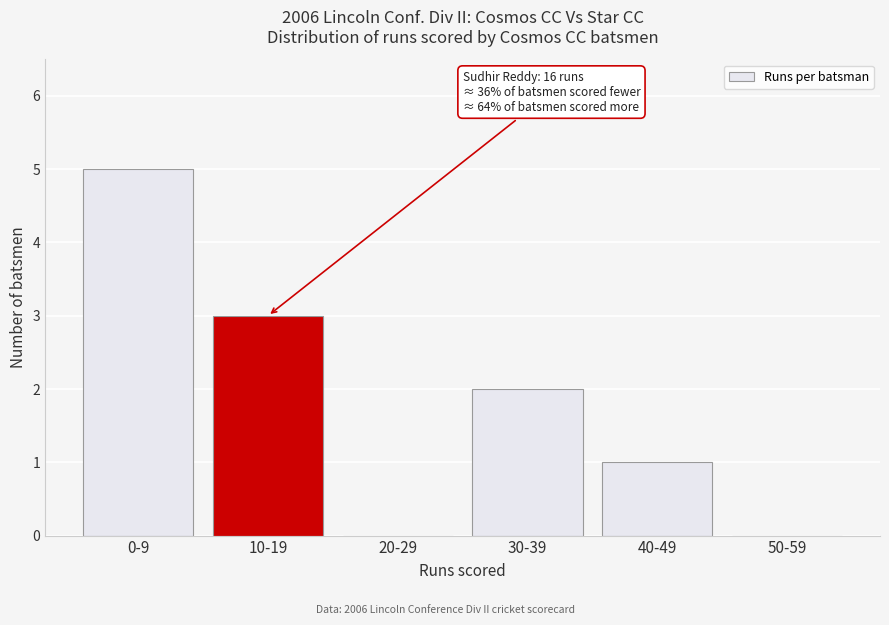

Reading left to right, transcribe all the data shown in this chart.

0-9=5	10-19=3	20-29=0	30-39=2	40-49=1	50-59=0